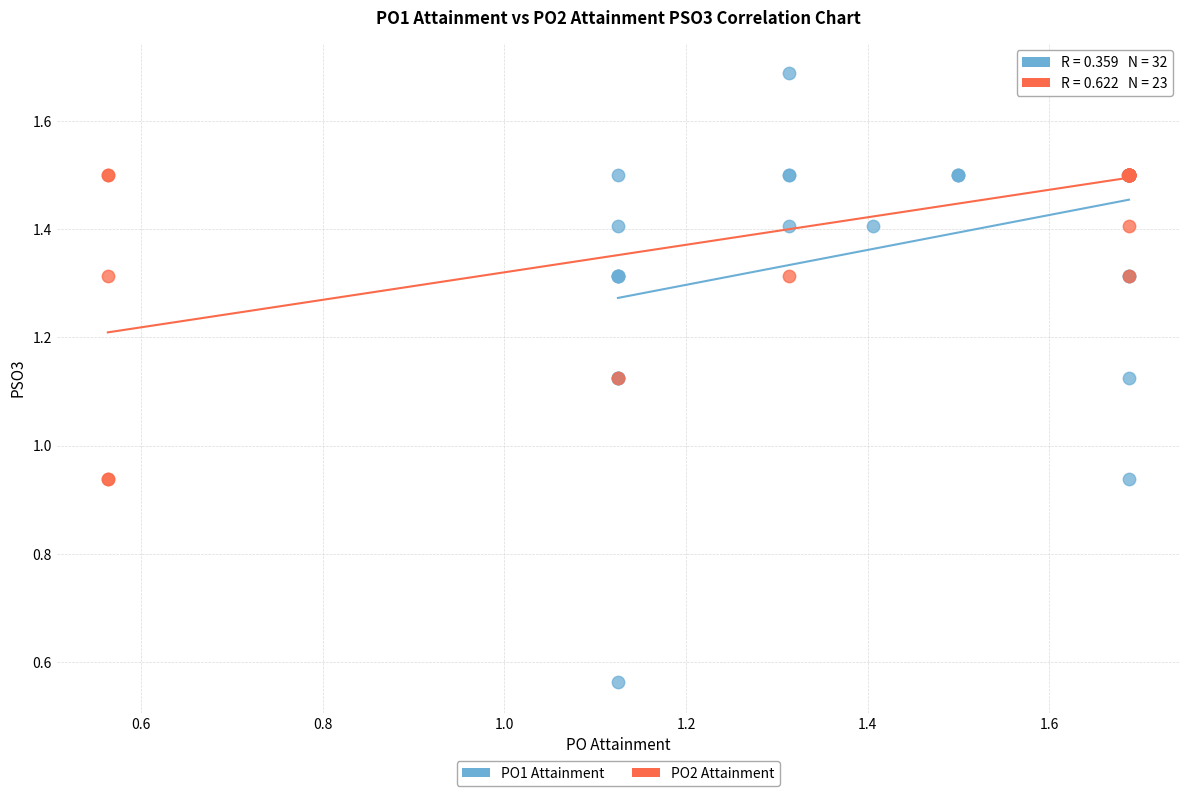

Which series reaches the minimum Y coordinate?

PO1 Attainment